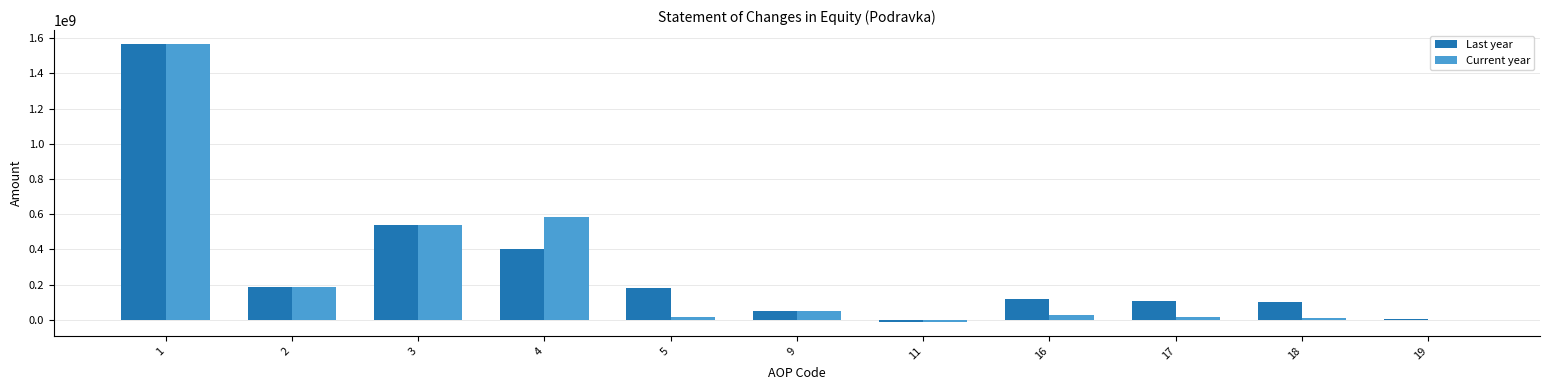

What is the maximum value for Current year?

1566400660.0